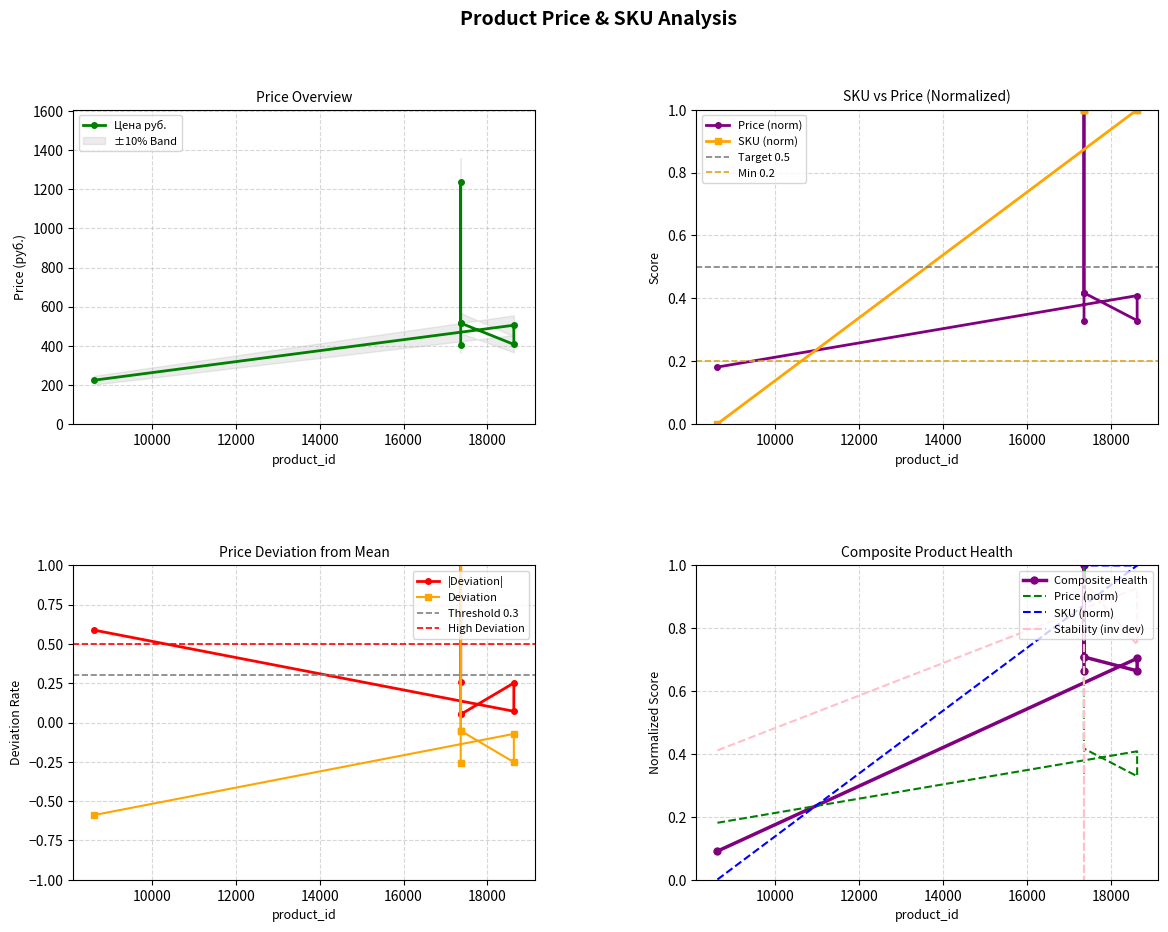

What is the maximum value for sku?

1.0